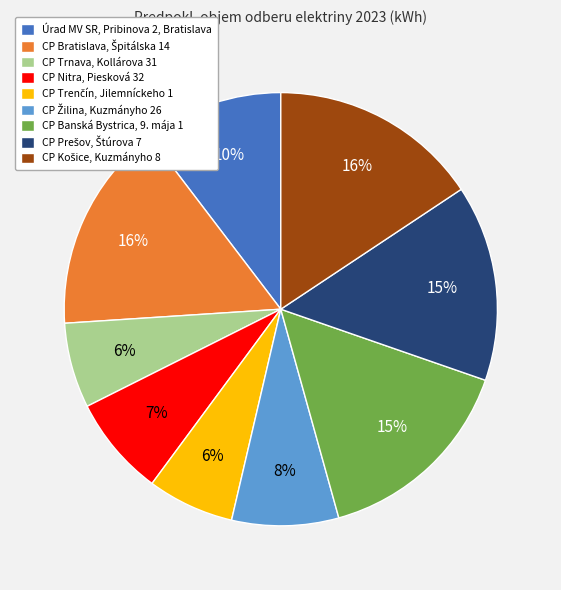

Which has a higher value, Úrad MV SR, Pribinova 2, Bratislava or CP Nitra, Piesková 32?

Úrad MV SR, Pribinova 2, Bratislava